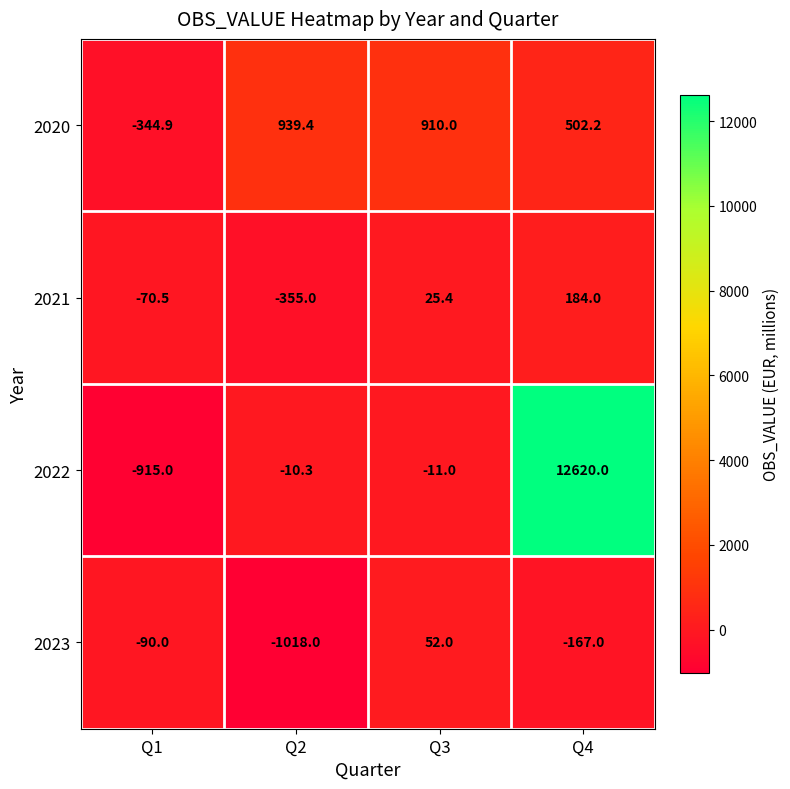

True or false: 2023 has a value of -167.0 at Q4.

True